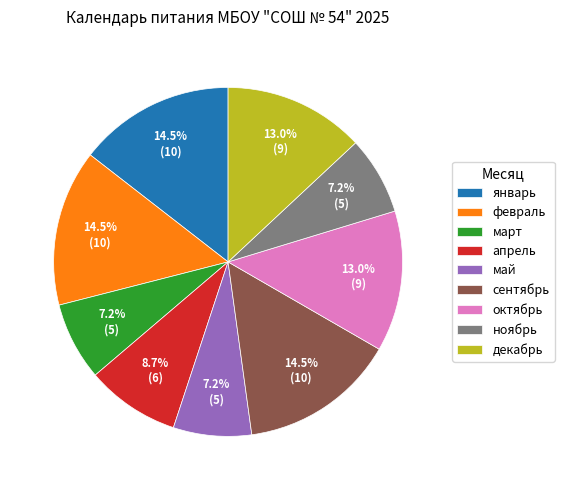

To the nearest percent, what percentage of the pie is март?

7%